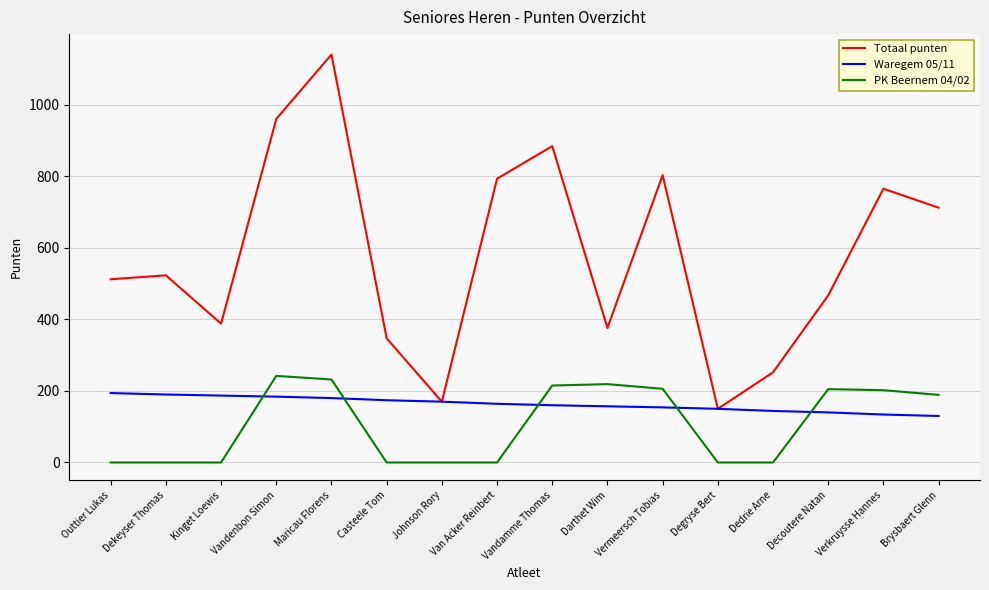

At Dedrie Arne, list the series in order from largest to smallest.

Totaal punten, Waregem 05/11, PK Beernem 04/02